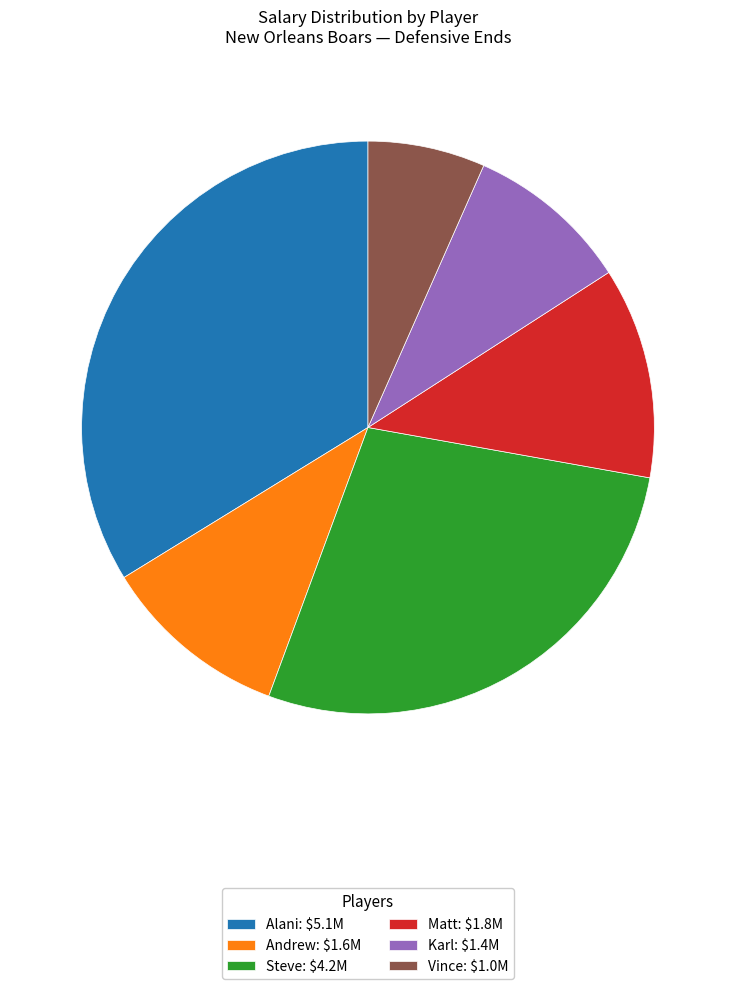

Count the number of slices in the pie.

6